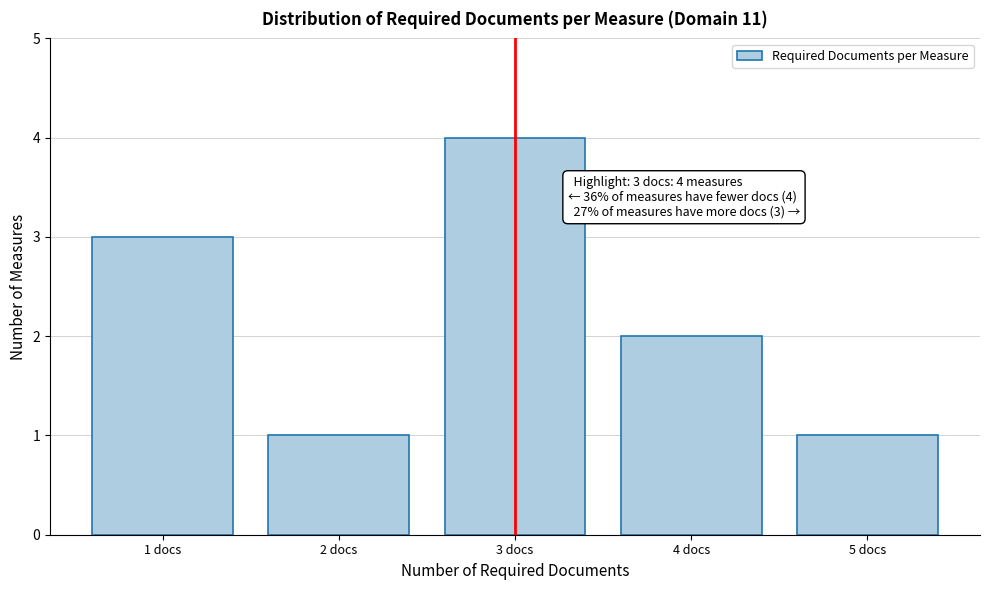

Reading left to right, what are all the values shown in this chart?

3	1	4	2	1